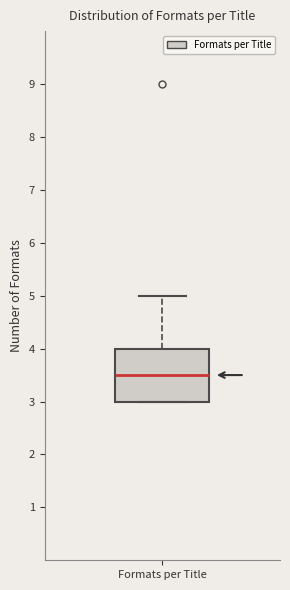

Read this box plot against the y-axis: the position of the median line, the range covered by the box, and the ends of both whiskers. The values are not printed on the chart, so give them approximately, as read against the axis.

median 3.5, box 3.0 to 4.0, whiskers 3.0 to 5.0